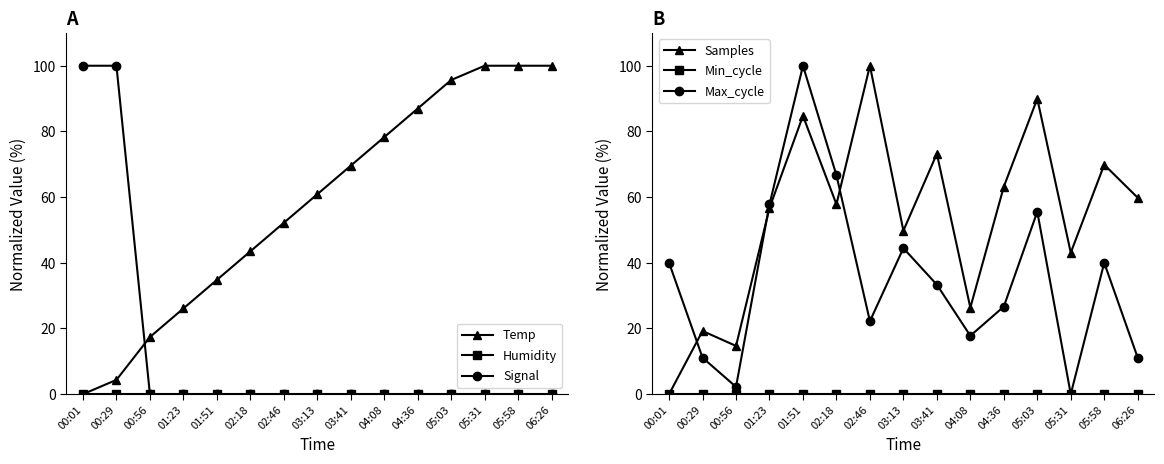

True or false: Humidity has a value of 0.0 at 03:13.

True